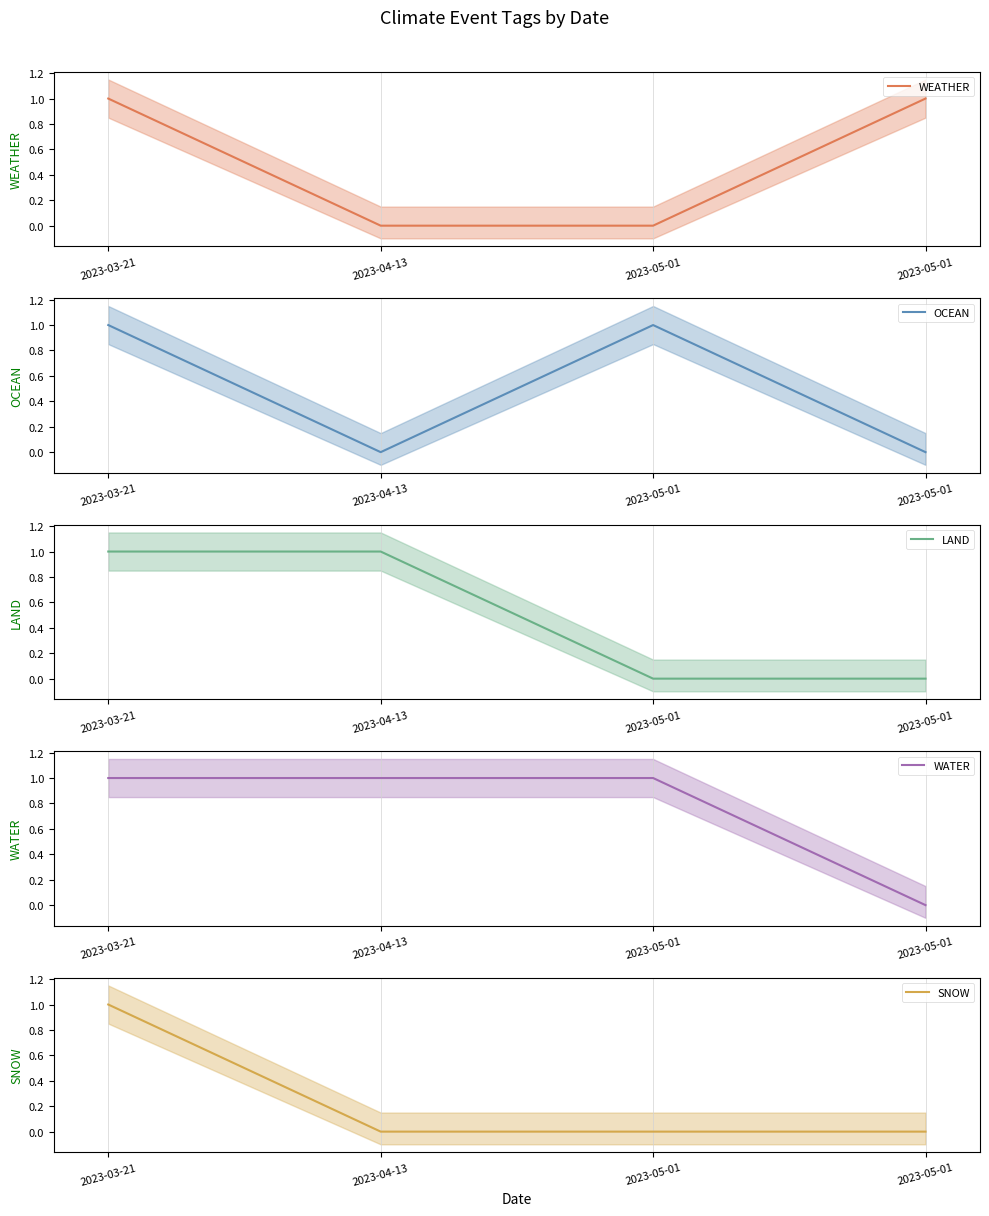

What is the difference between the maximum and minimum values in the WATER series?

1